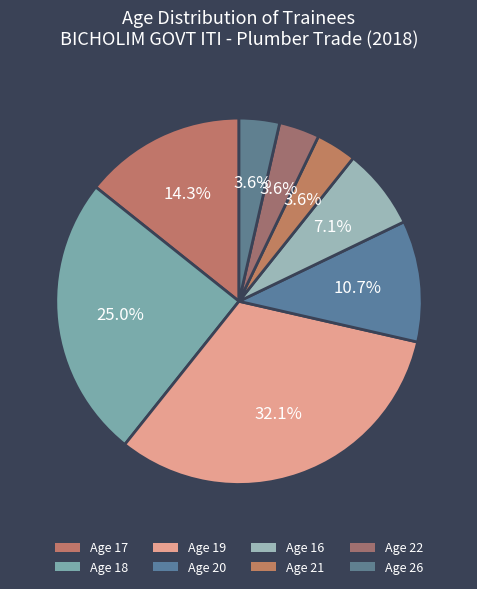

Which category has the biggest portion of the pie?

Age 19